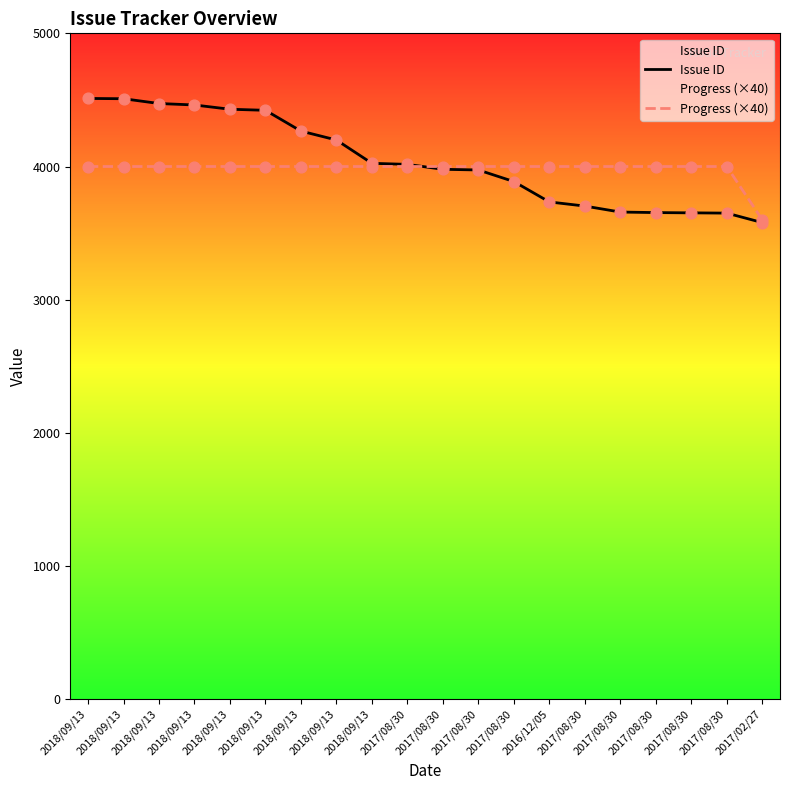

Which series contains the lowest Y value?

Issue ID